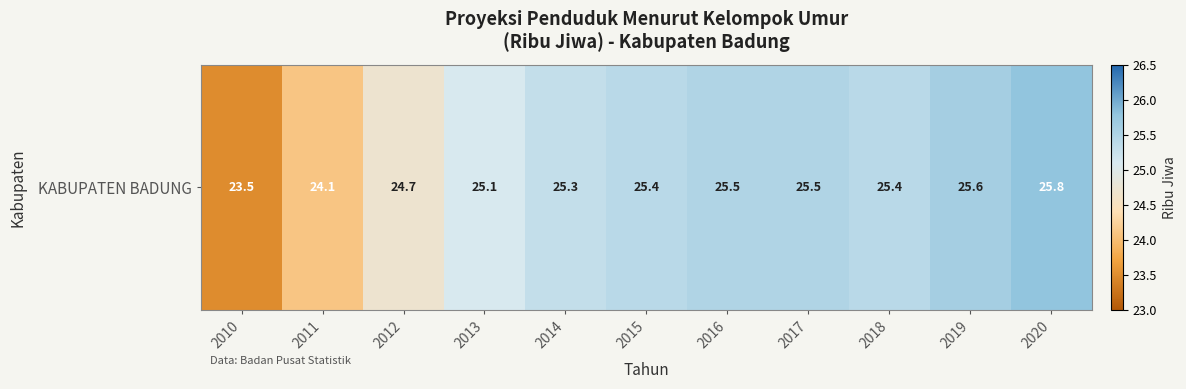

What is the difference between the maximum and minimum values?

2.3